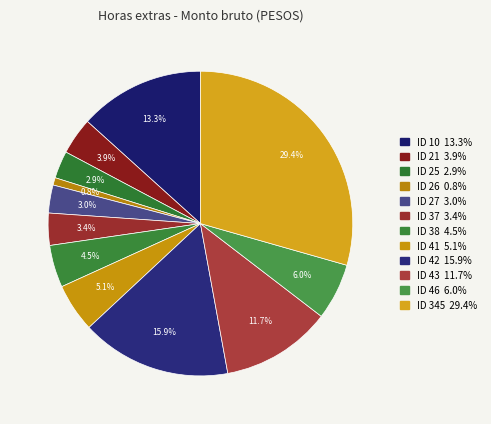

To the nearest percent, what portion does ID 345 represent?

29%